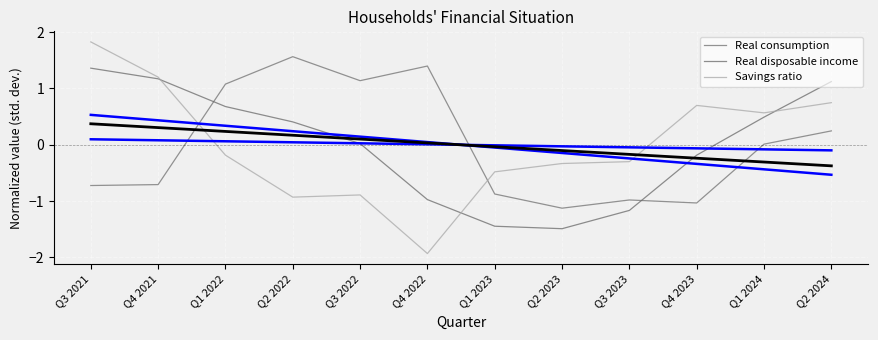

Which series ends up on top after the final intersection of Real disposable income and Trend (blue)?

Real disposable income